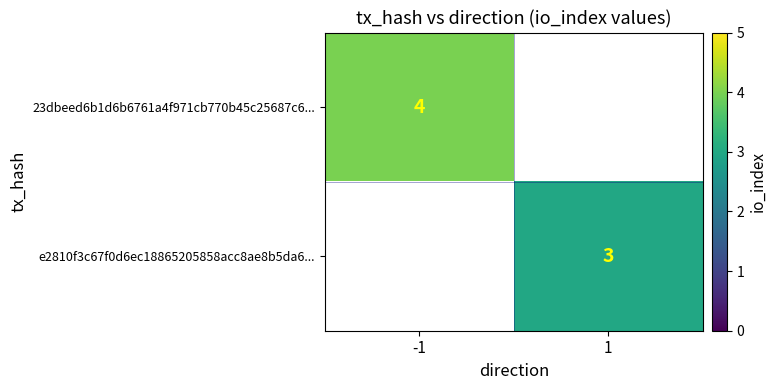

The value of e2810f3c67f0d6ec18865205858acc8ae8b5da6... at 1 is 3. True or false?

True